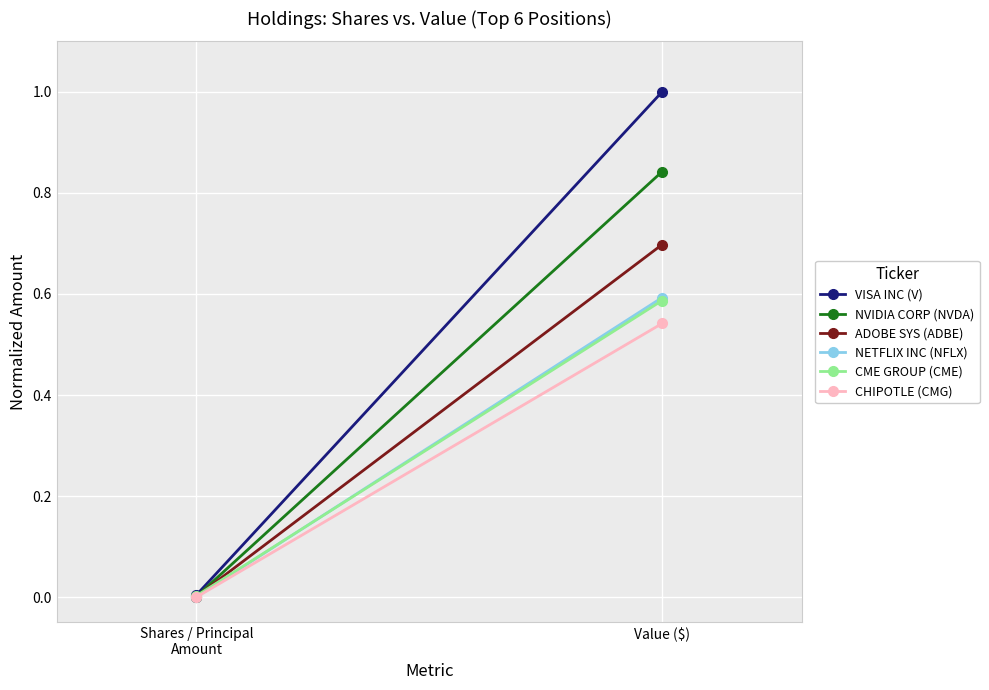

Which has a higher value, Value ($) or Shares / Principal
Amount?

Value ($)